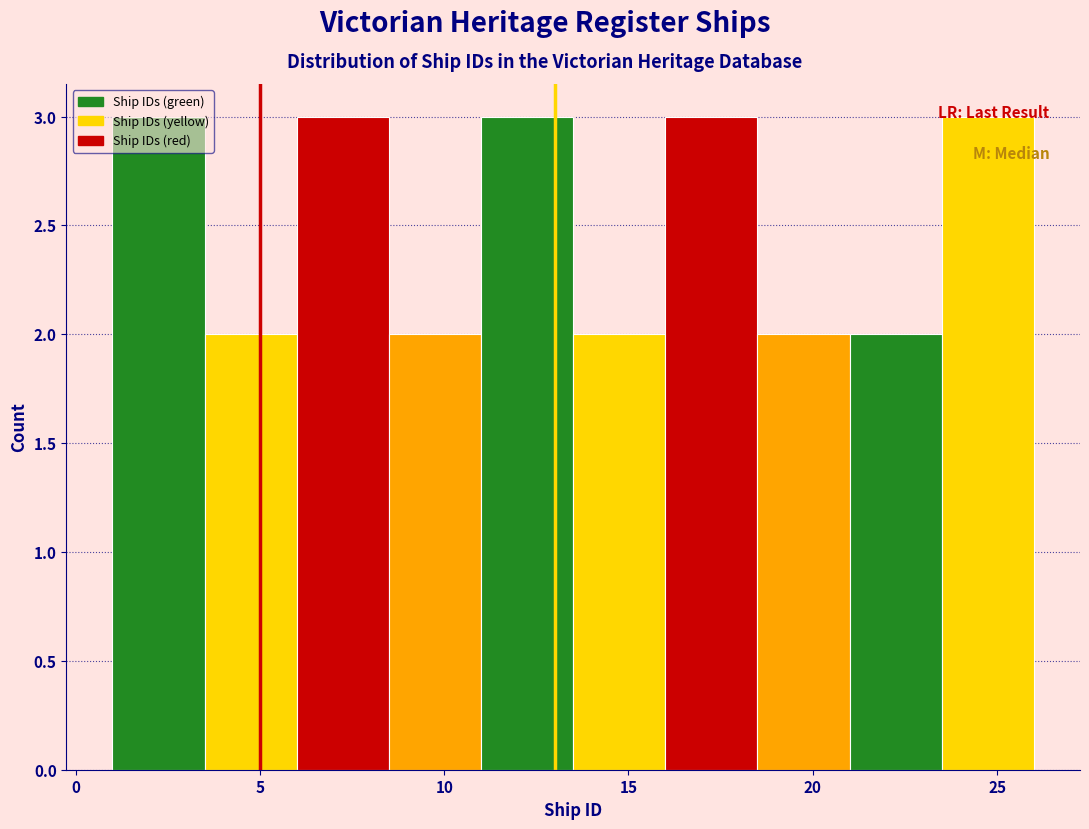

What is the height of the bar covering 21.0 to 23.5 on the x-axis? The values are not printed on the chart, so give them approximately, as read against the axis.

2